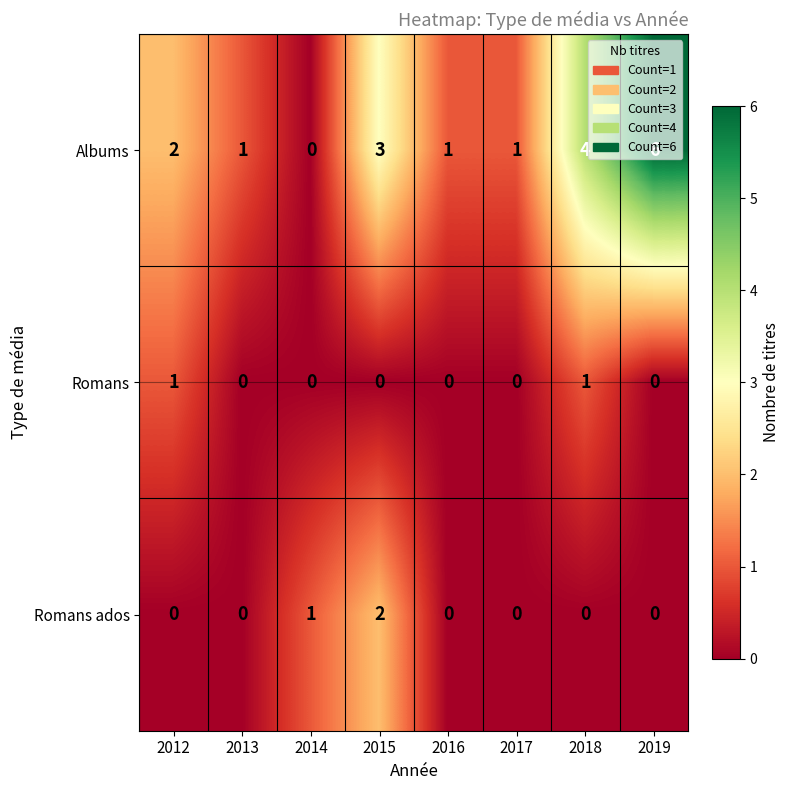

At 2012, list the series in order from smallest to largest.

Romans ados, Romans, Albums